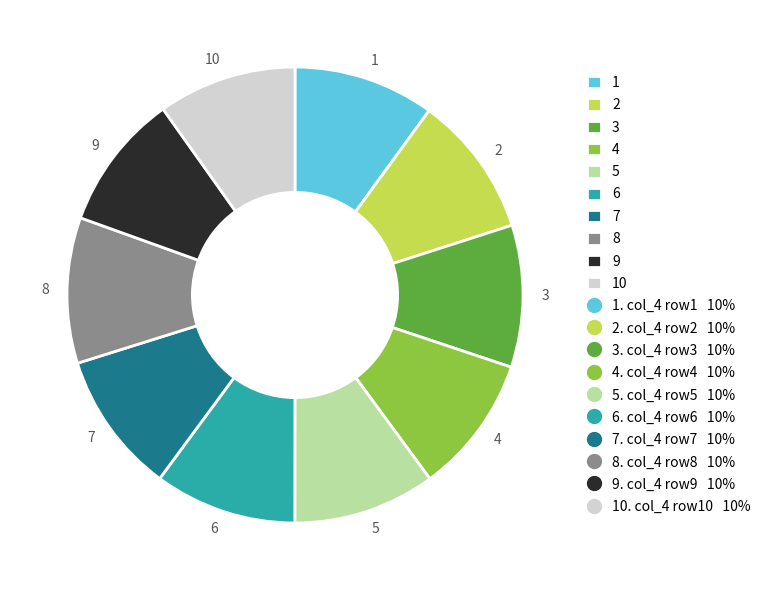

Is 4 the majority of the pie?

No